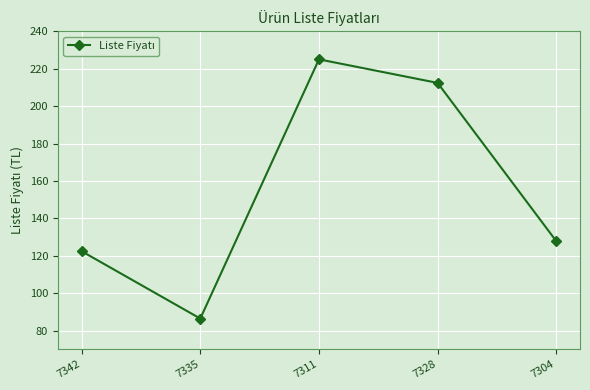

Rank the categories by value from highest to lowest.

7311, 7328, 7304, 7342, 7335